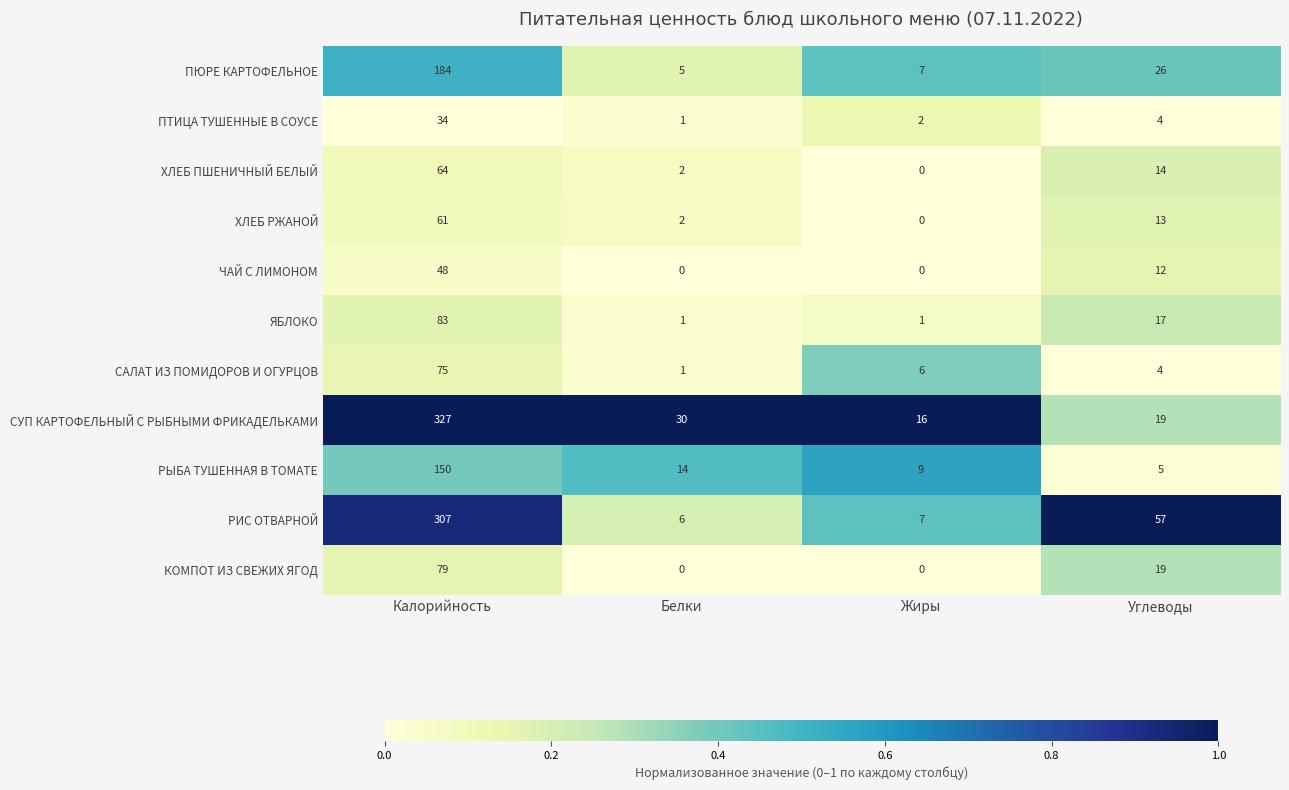

At how many categories does at least one series exceed 0?

4